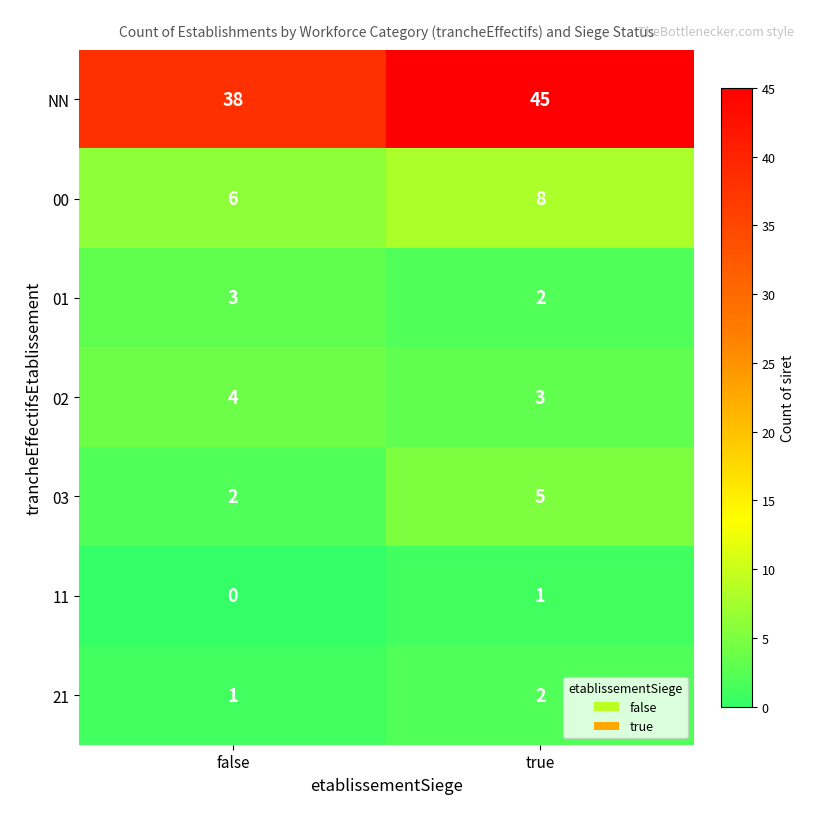

Reading left to right, extract all data points from this chart.

NN: false=38	true=45
00: false=6	true=8
01: false=3	true=2
02: false=4	true=3
03: false=2	true=5
11: false=0	true=1
21: false=1	true=2